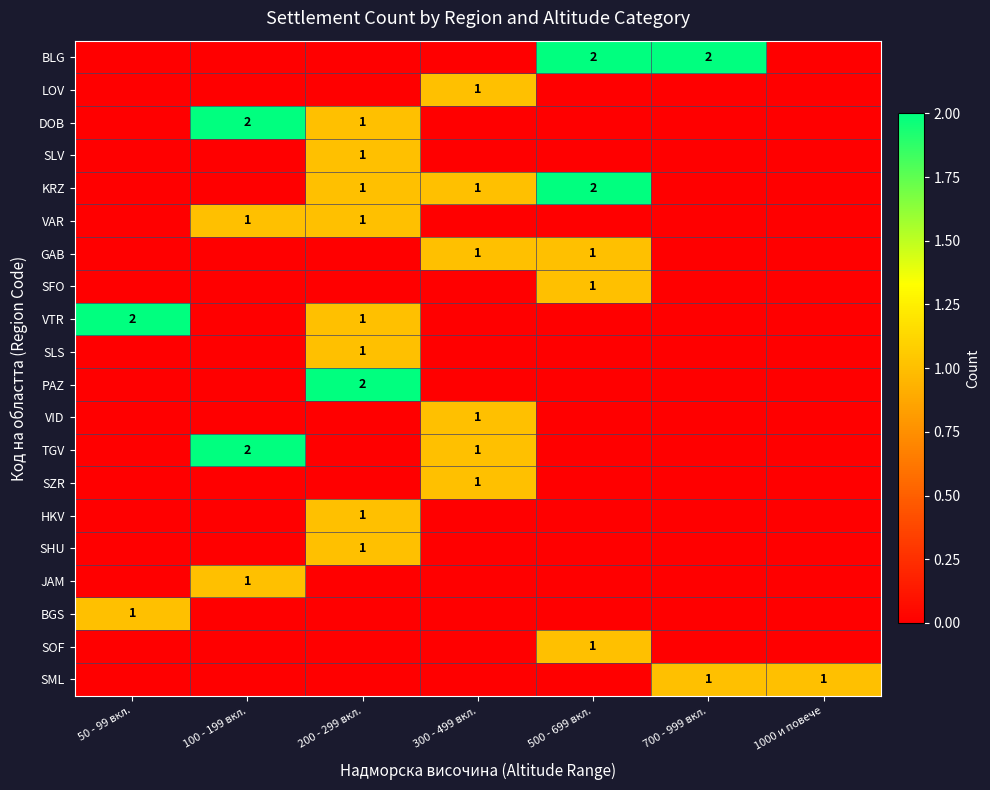

True or false: SOF has a value of 1 at 500 - 699 вкл..

True